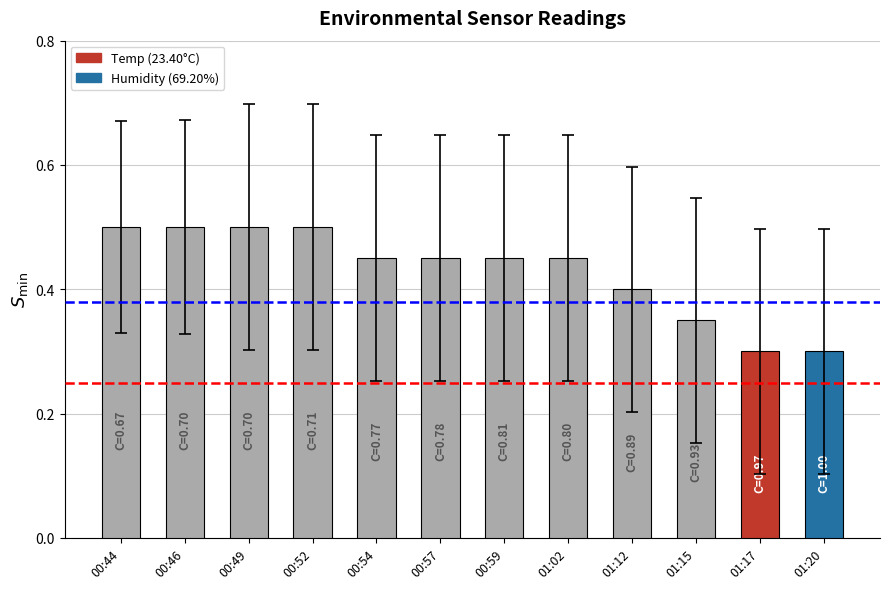

Which has a higher value, 00:49 or 00:59?

00:49